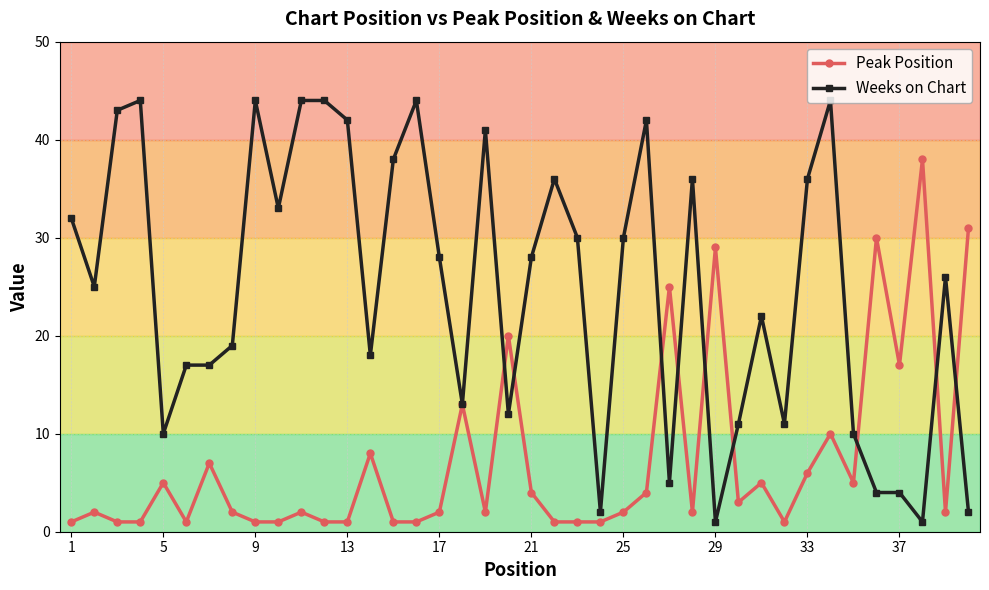

True or false: Weeks on Chart has more than 0 interior local peaks.

True